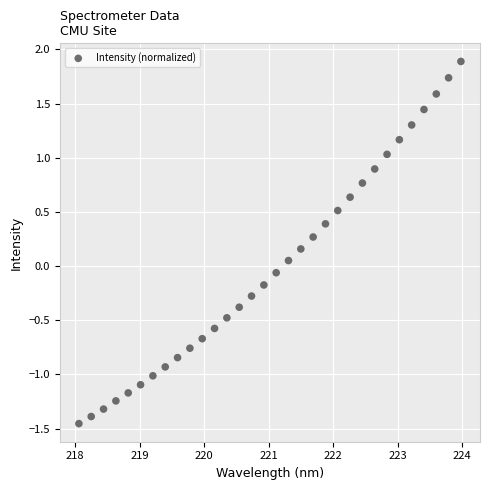

What is the range of Y values (max minus min)?

3.3